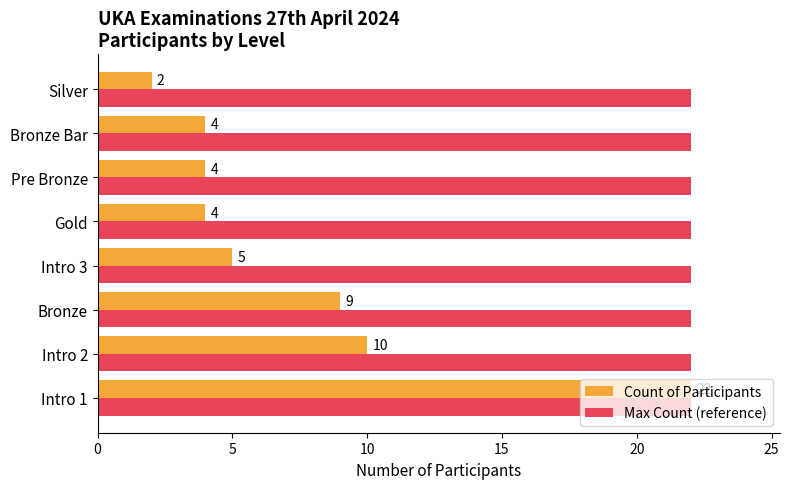

What is the average value of the Count of Participants series?

8